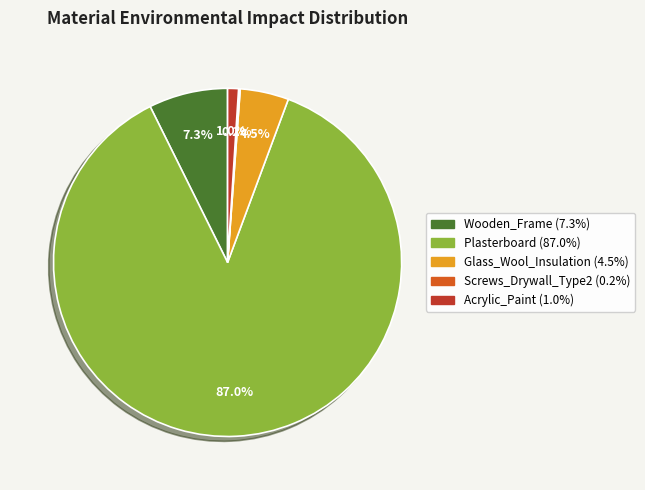

Is it true that Plasterboard is 87% of the pie?

True